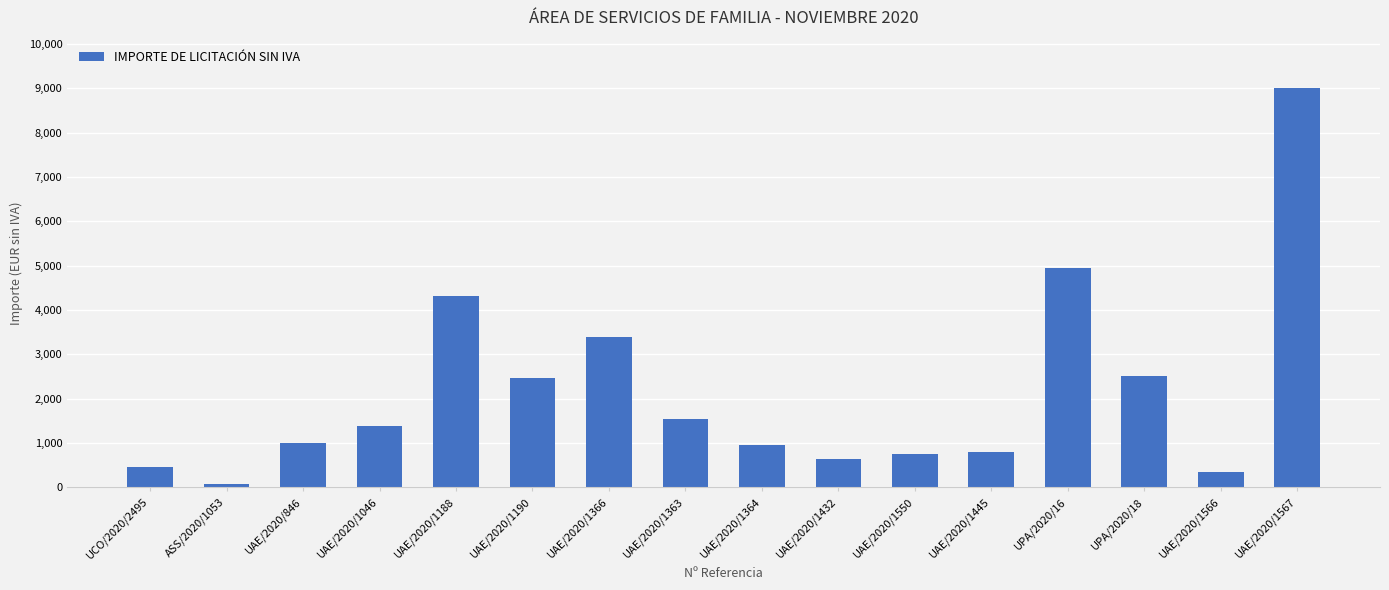

What position from the left is UAE/2020/1366?

7